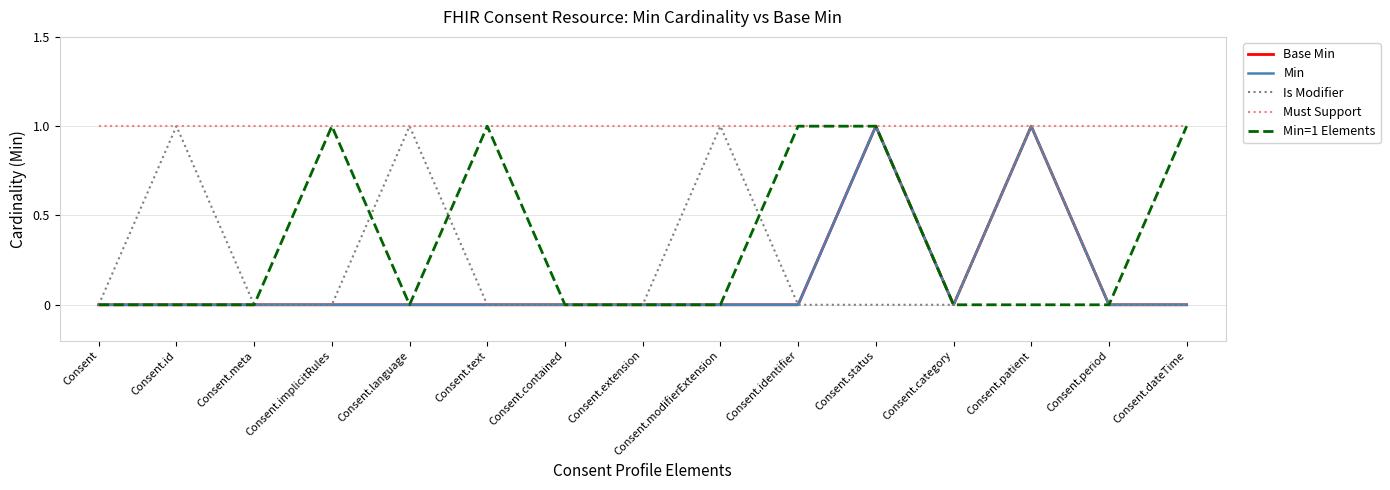

What is the label of the 9th point from the left?

Consent.modifierExtension